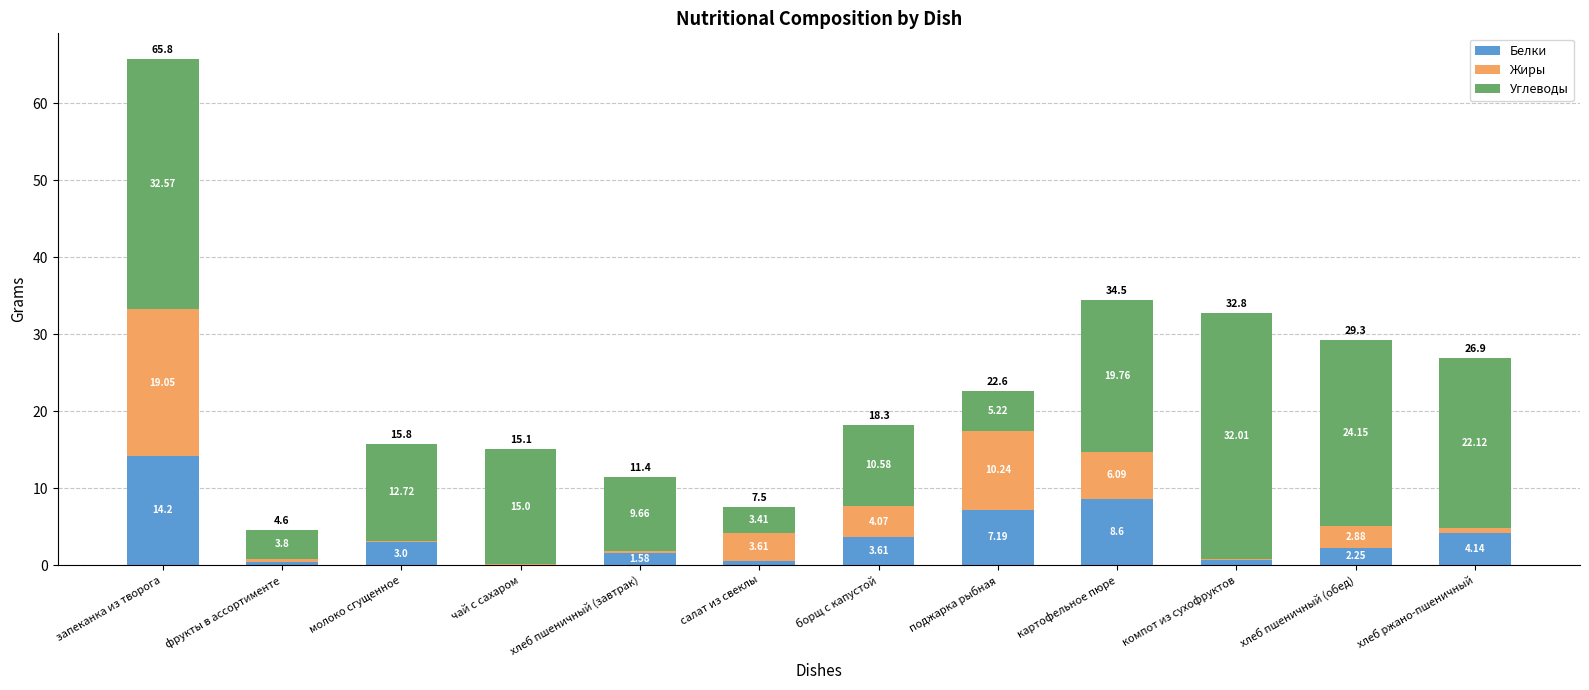

What is the total value across all series at борщ с капустой?

18.3